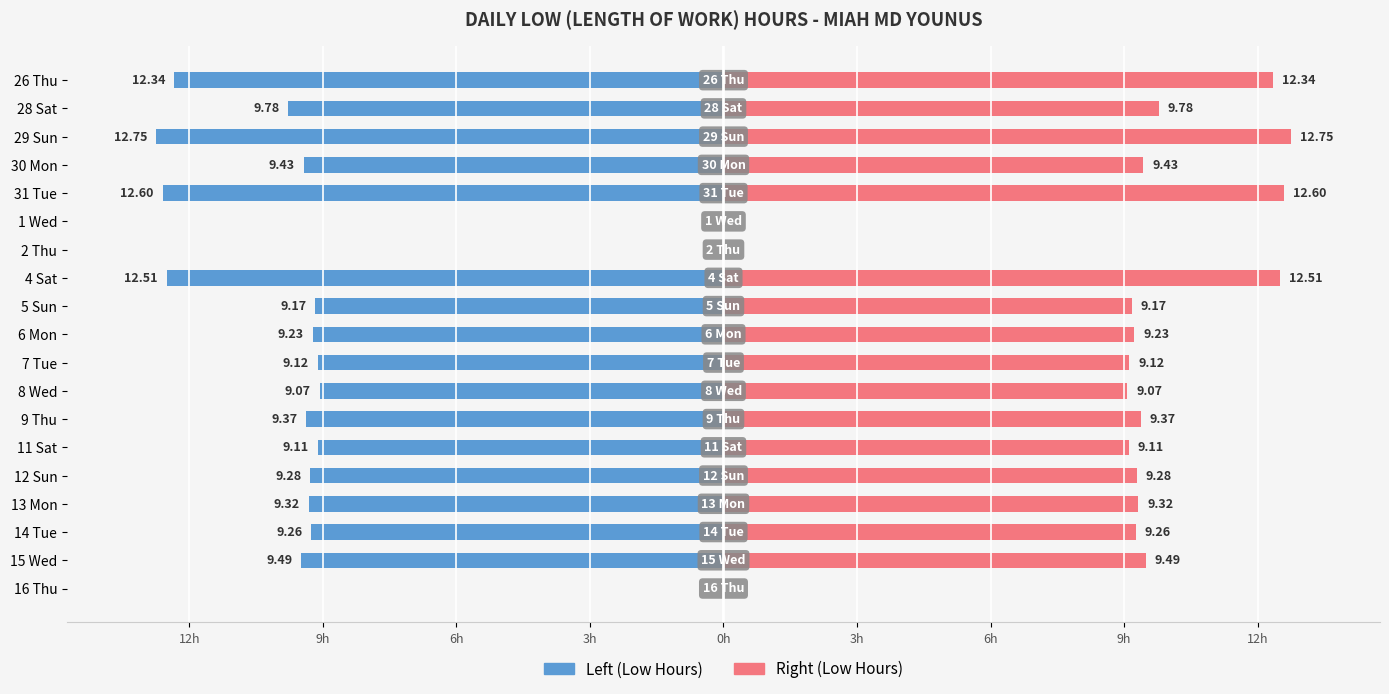

At how many categories does at least one series exceed 8?

16